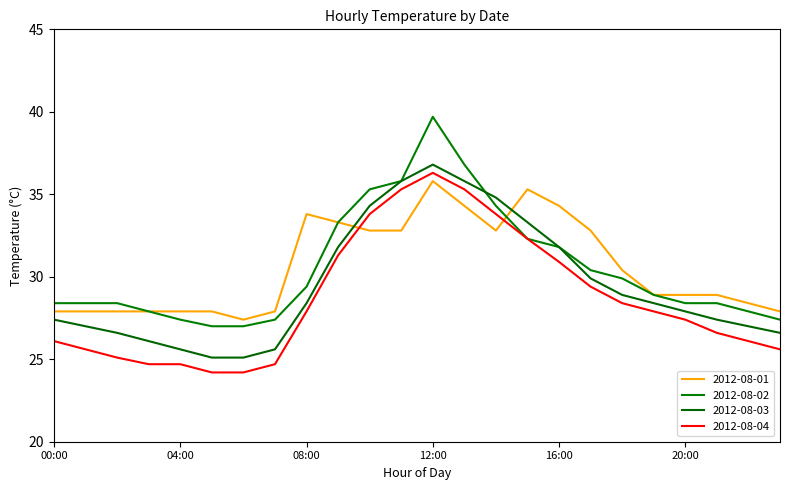

Is this an area chart (filled region under the line)?

No